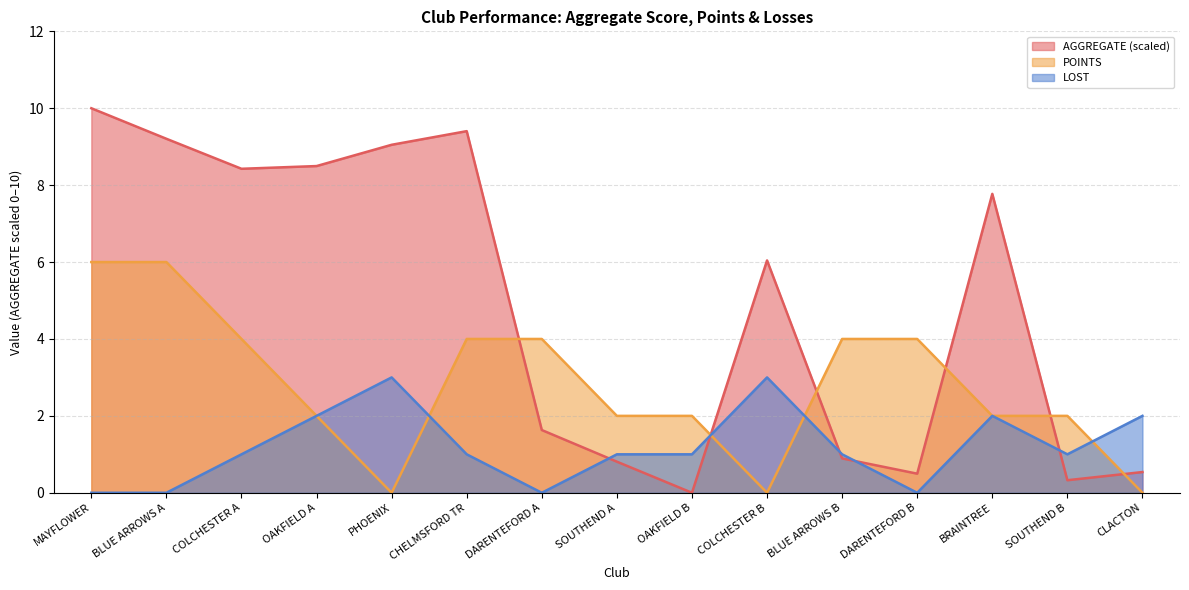

How many values in the LOST series are below 1?

4